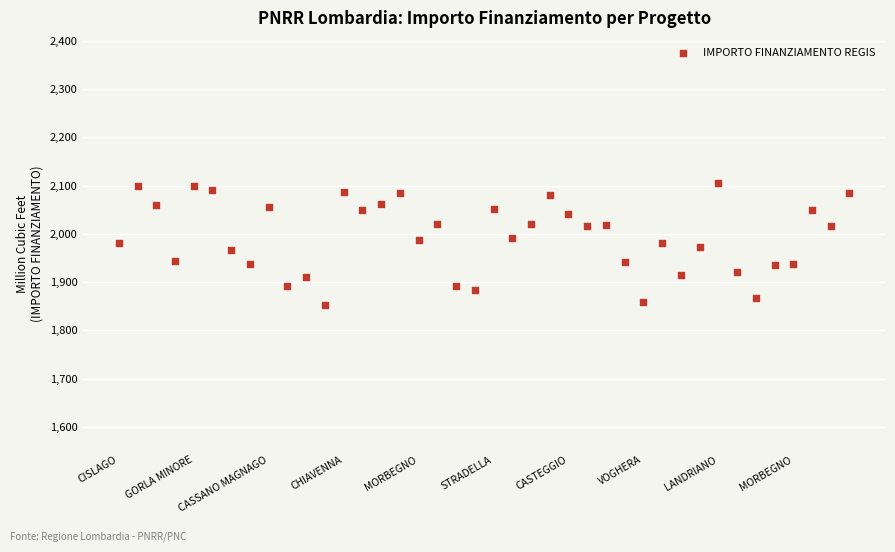

What is the range of Y values (max minus min)?

253.8